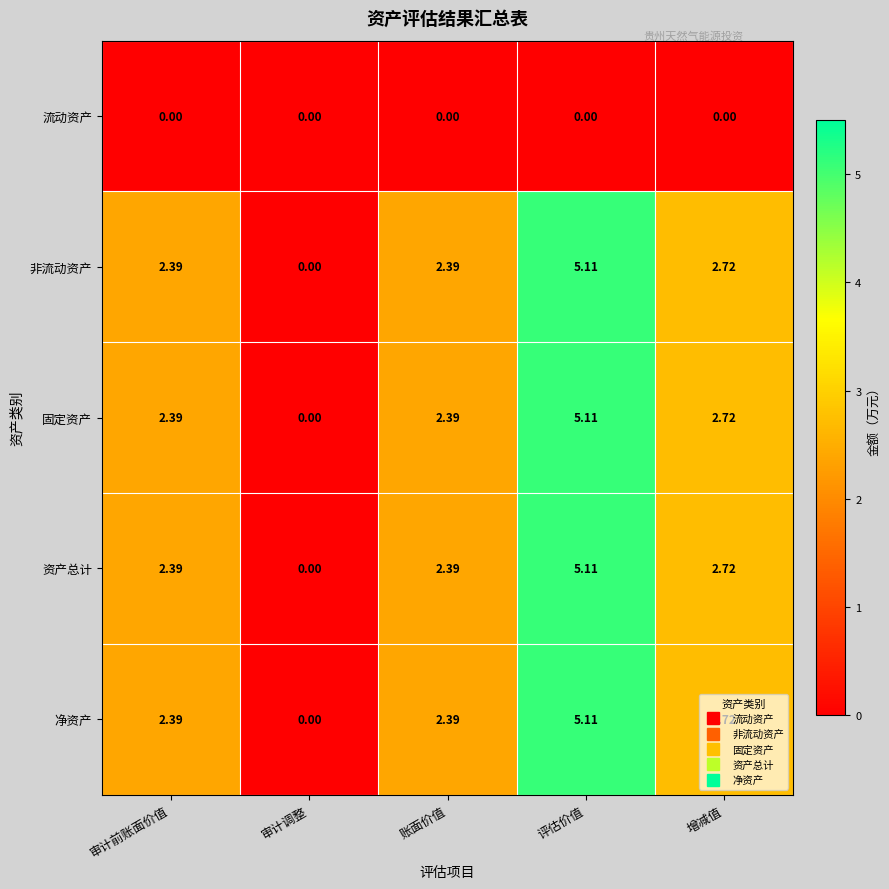

How many distinct data groups are displayed?

5